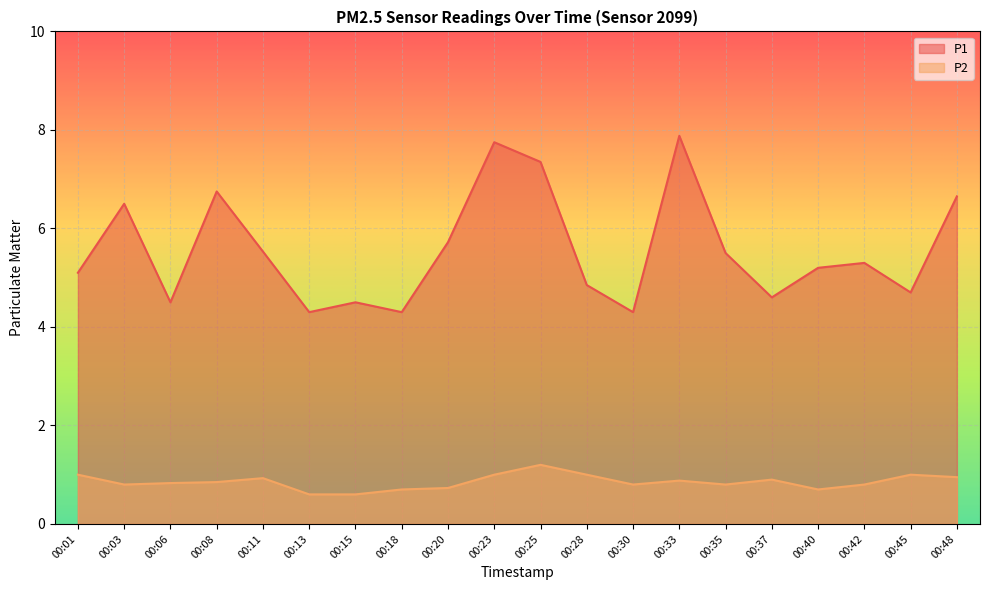

Which series has the largest total across all categories?

P1